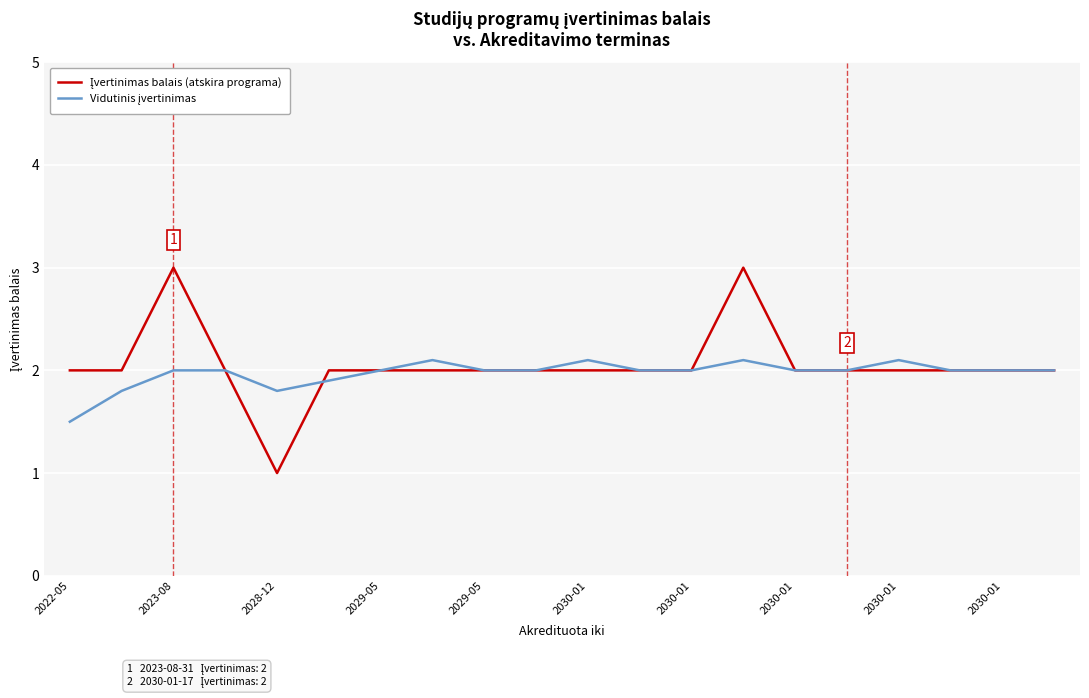

How many lines are shown in the chart?

2